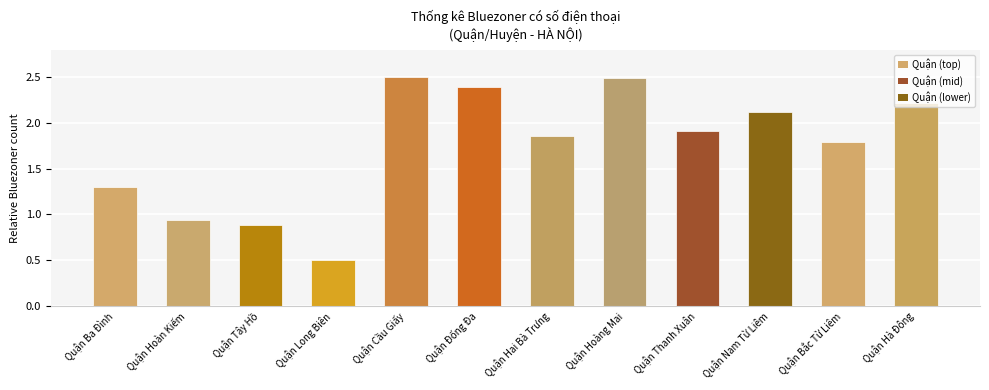

What is the maximum value shown in the chart?

2.5